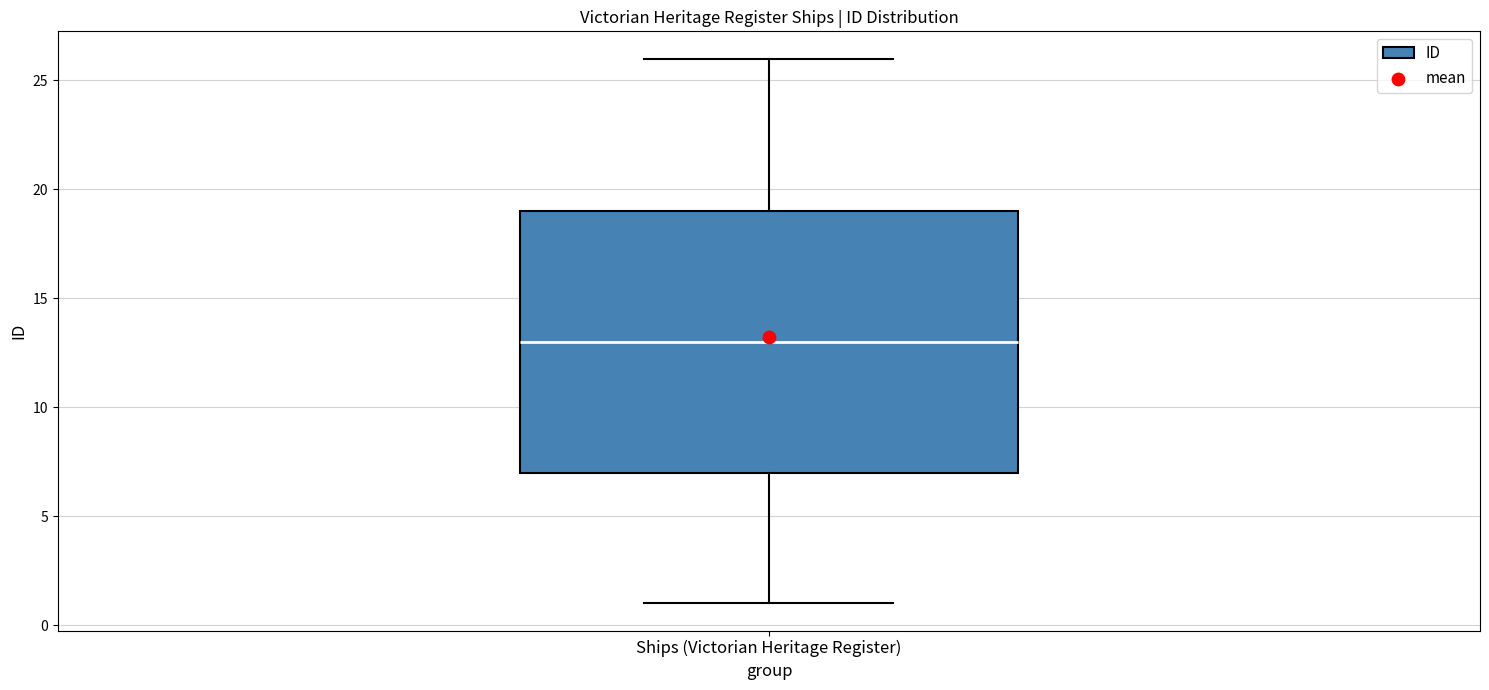

Read this box plot against the y-axis: the position of the median line, the range covered by the box, and the ends of both whiskers. The values are not printed on the chart, so give them approximately, as read against the axis.

median 13, box 7 to 19, whiskers 1 to 26